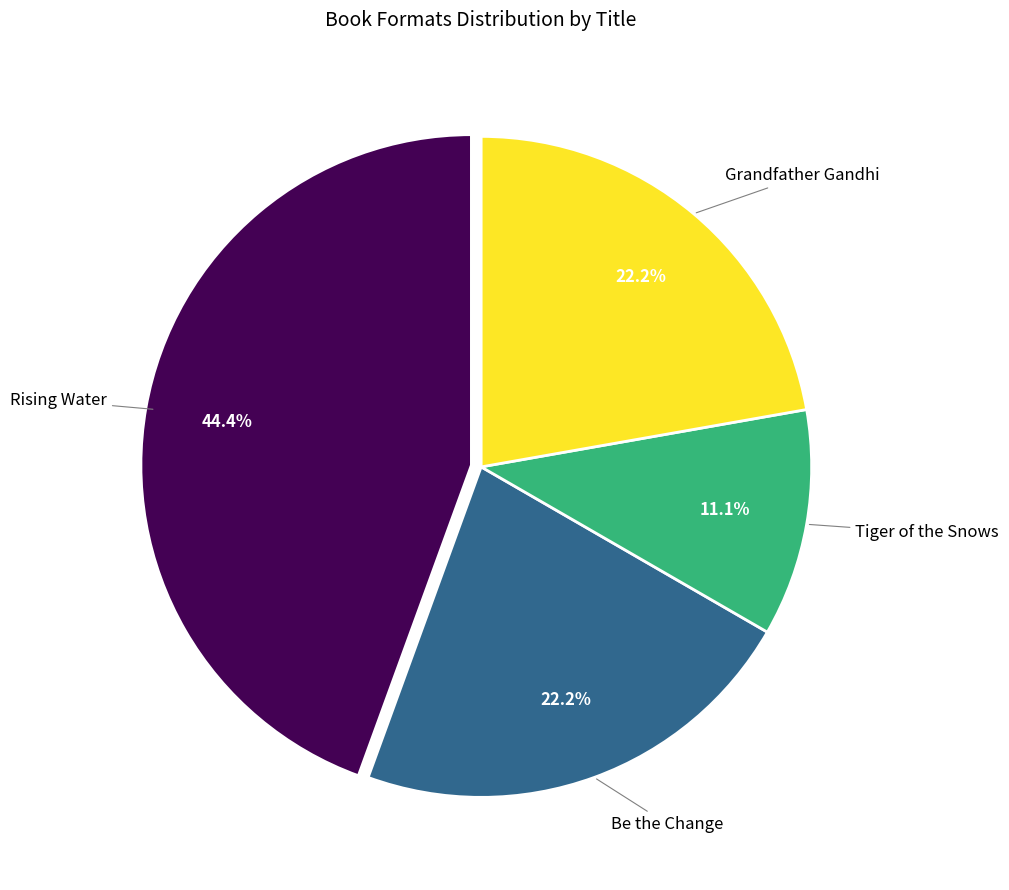

What is the largest slice in the pie chart?

Rising Water